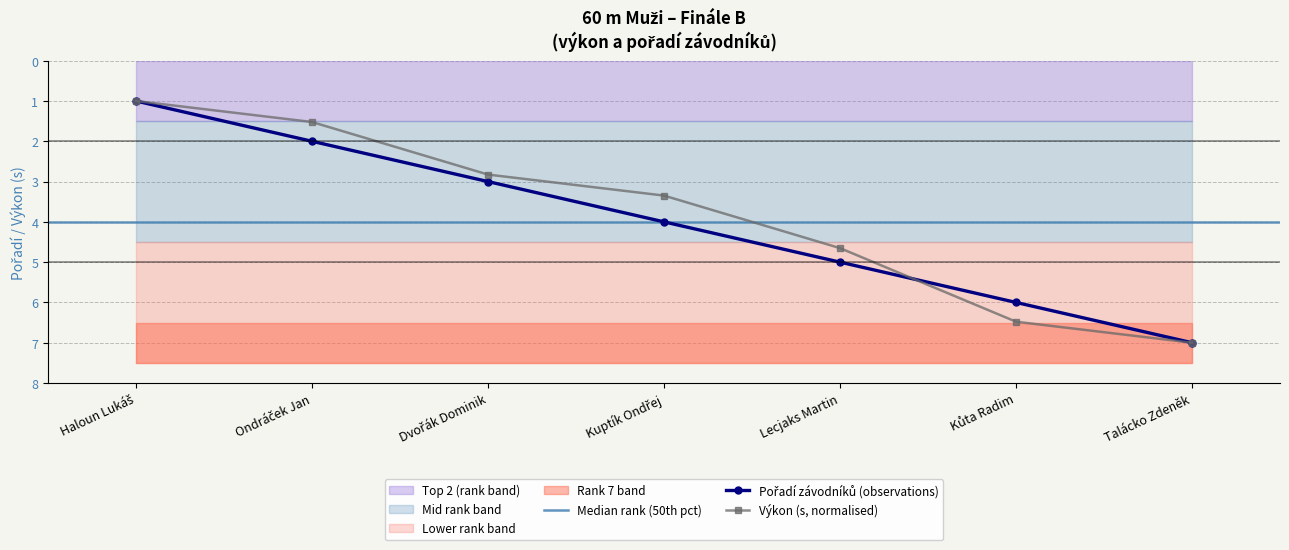

What is the spread (max minus min) of values at Dvořák Dominik?

0.2